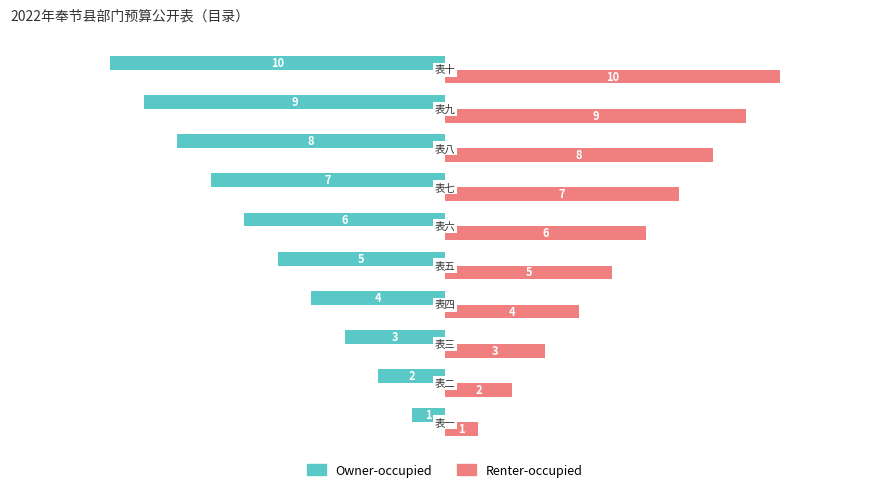

What is the maximum value shown in the chart?

10